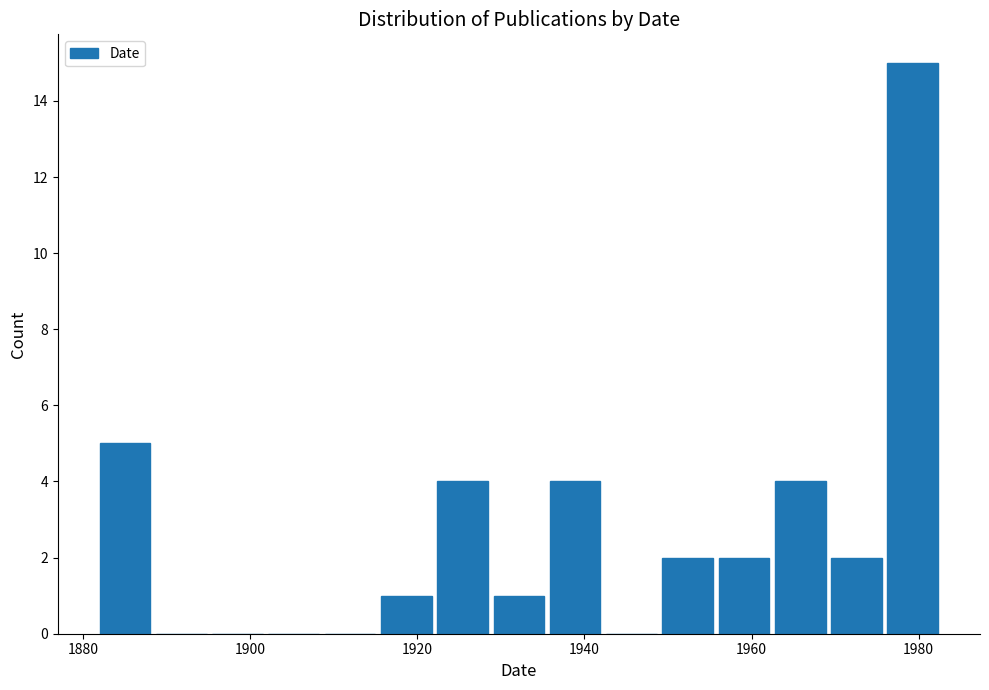

Read against the x-axis, roughly where is the centre of the tallest bar?

1980